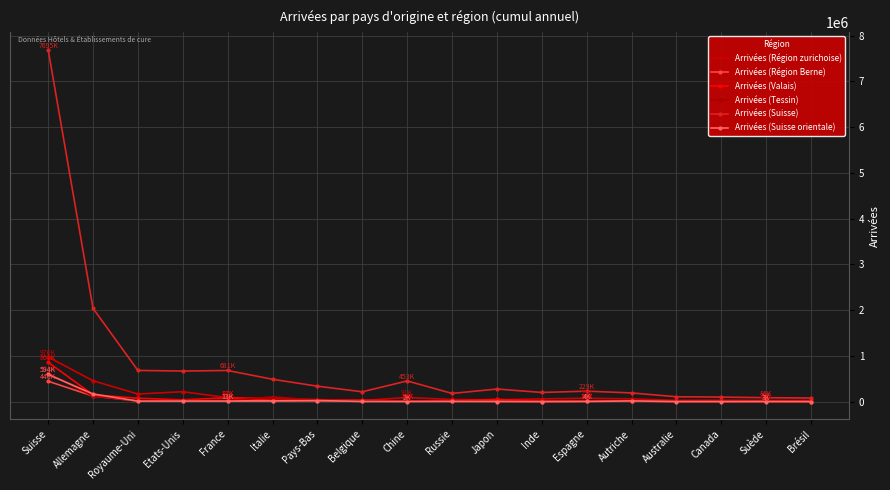

What is the value of the Arrivées (Suisse orientale) point at the 5th from the left?

12559